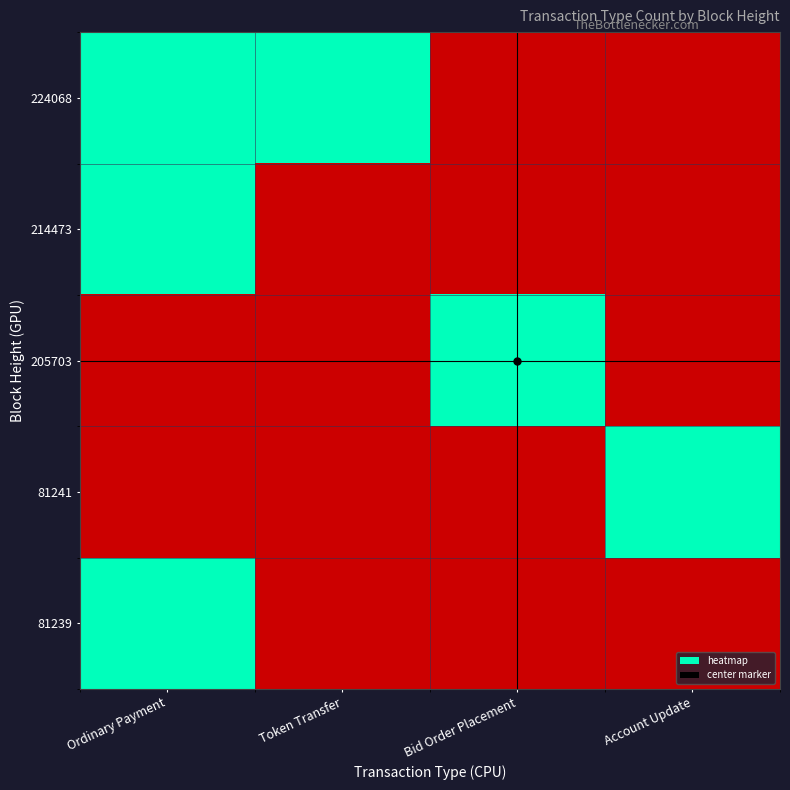

Rank the series by their maximum value, from lowest to highest.

81239, 81241, 205703, 214473, 224068